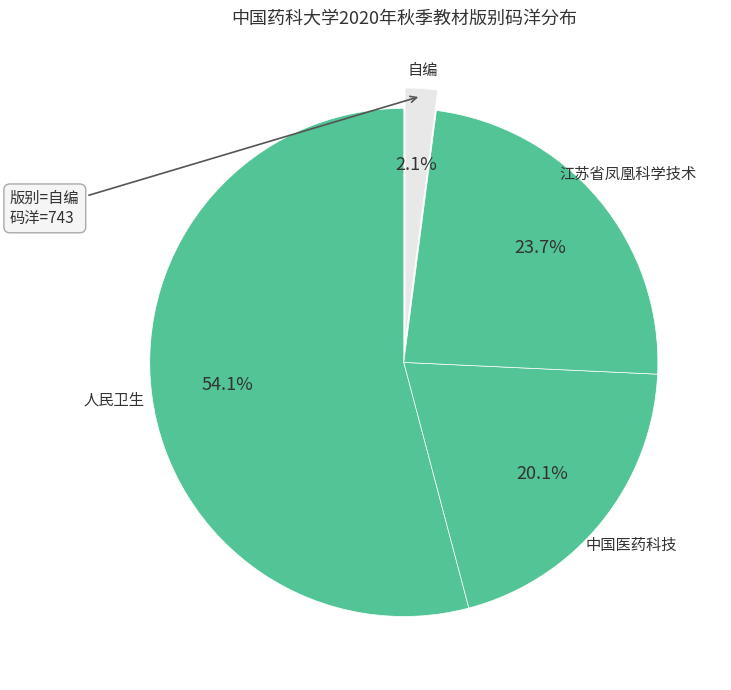

Does any single category account for the majority?

Yes